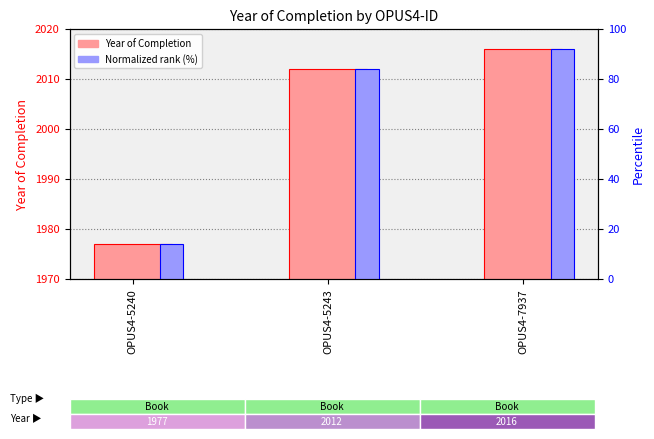

Rank the series at OPUS4-5243 from lowest to highest value.

Normalized rank (%), Year of Completion